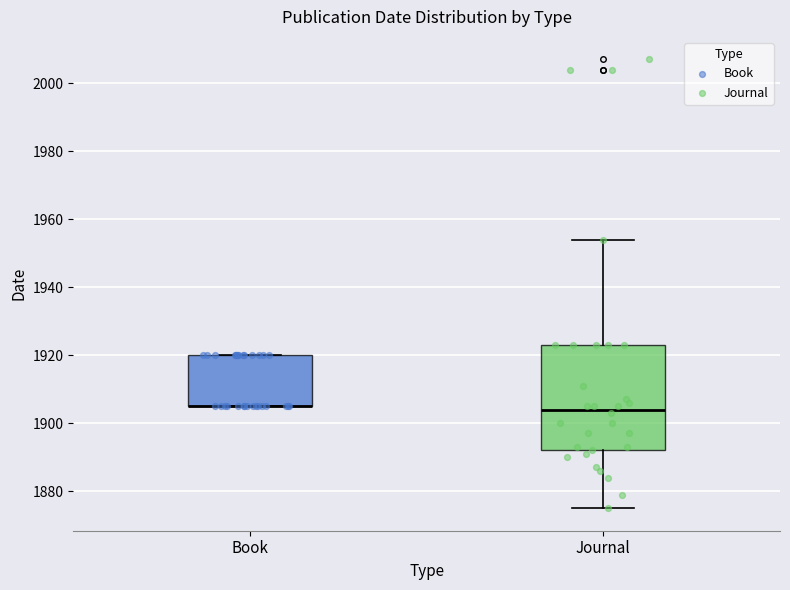

Which box is the tallest, from its lower edge to its upper edge?

Journal